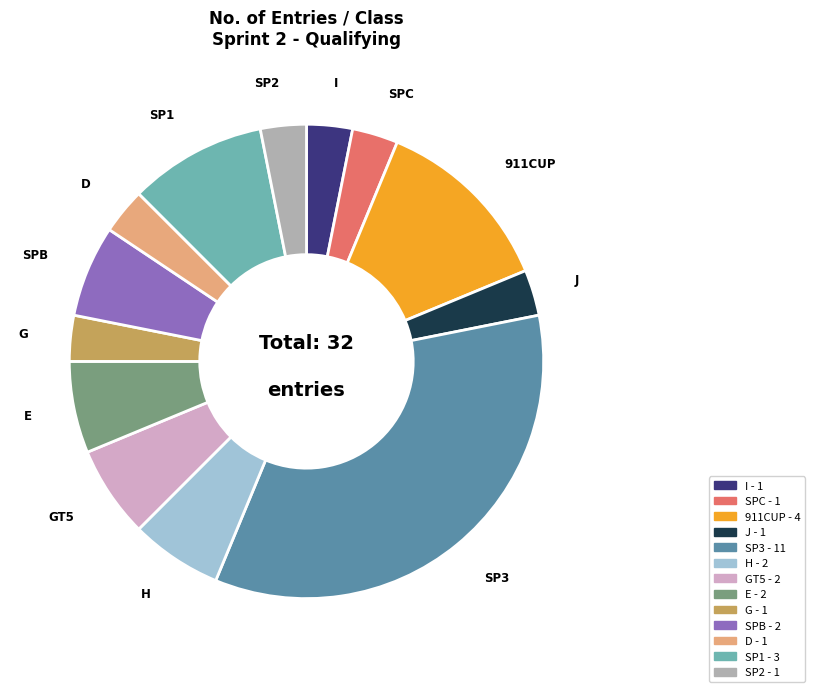

Is there any slice that represents more than half of the pie?

No